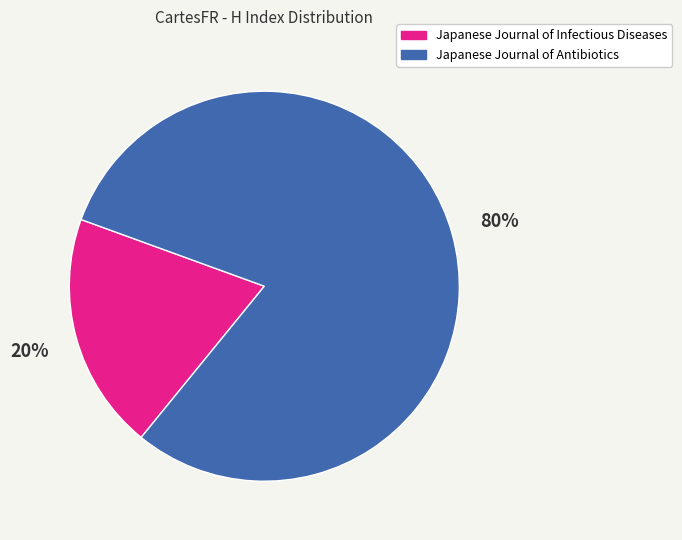

To the nearest percent, what portion does Japanese Journal of Infectious Diseases represent?

20%